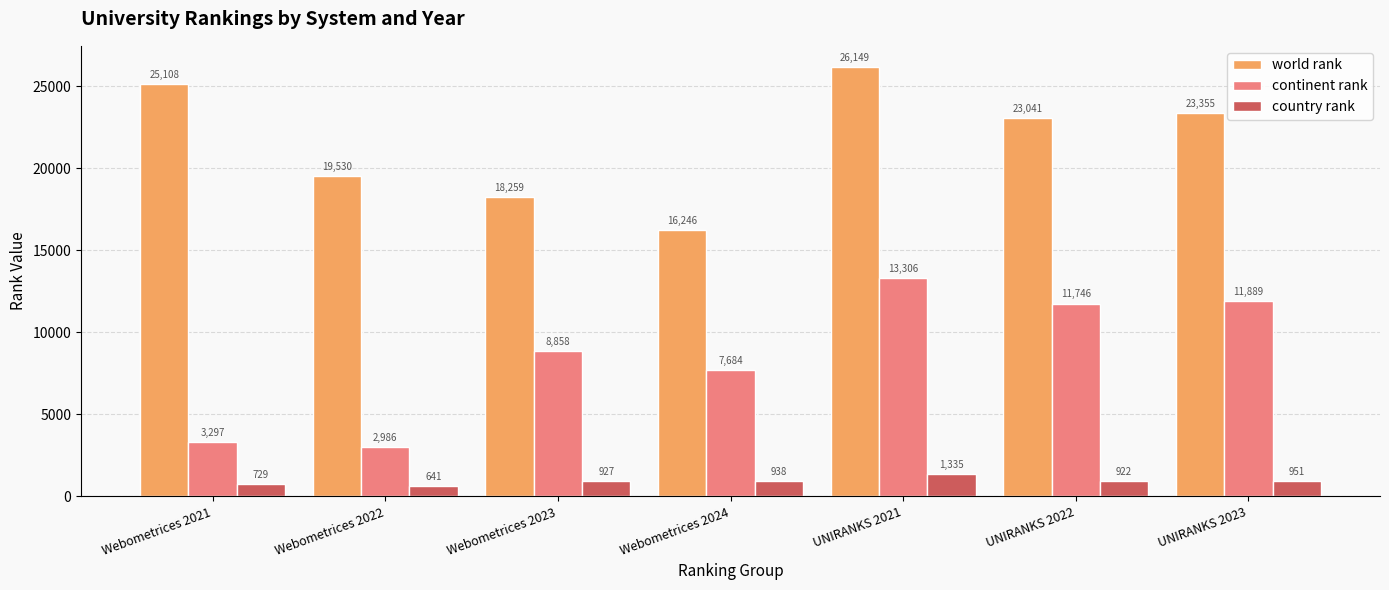

At which label does continent rank reach its peak?

UNIRANKS 2021